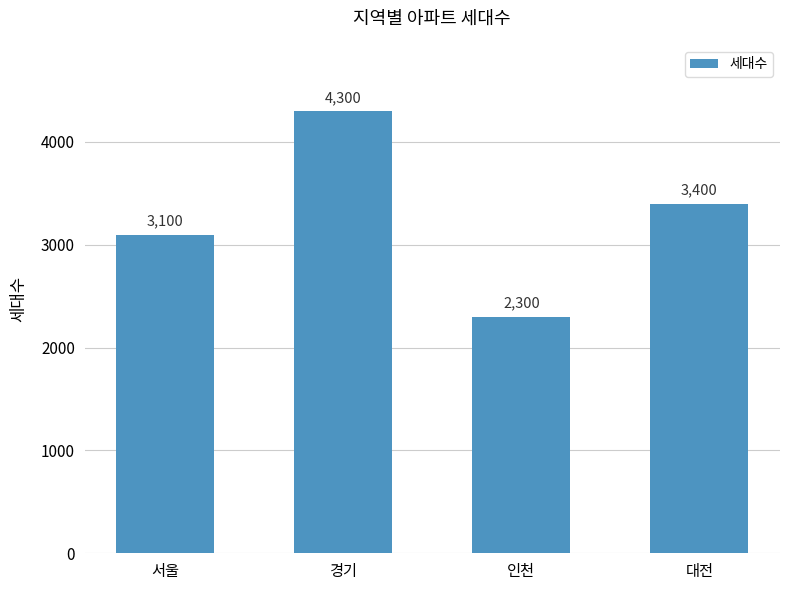

True or false: the data shows 4515 at 대전.

False